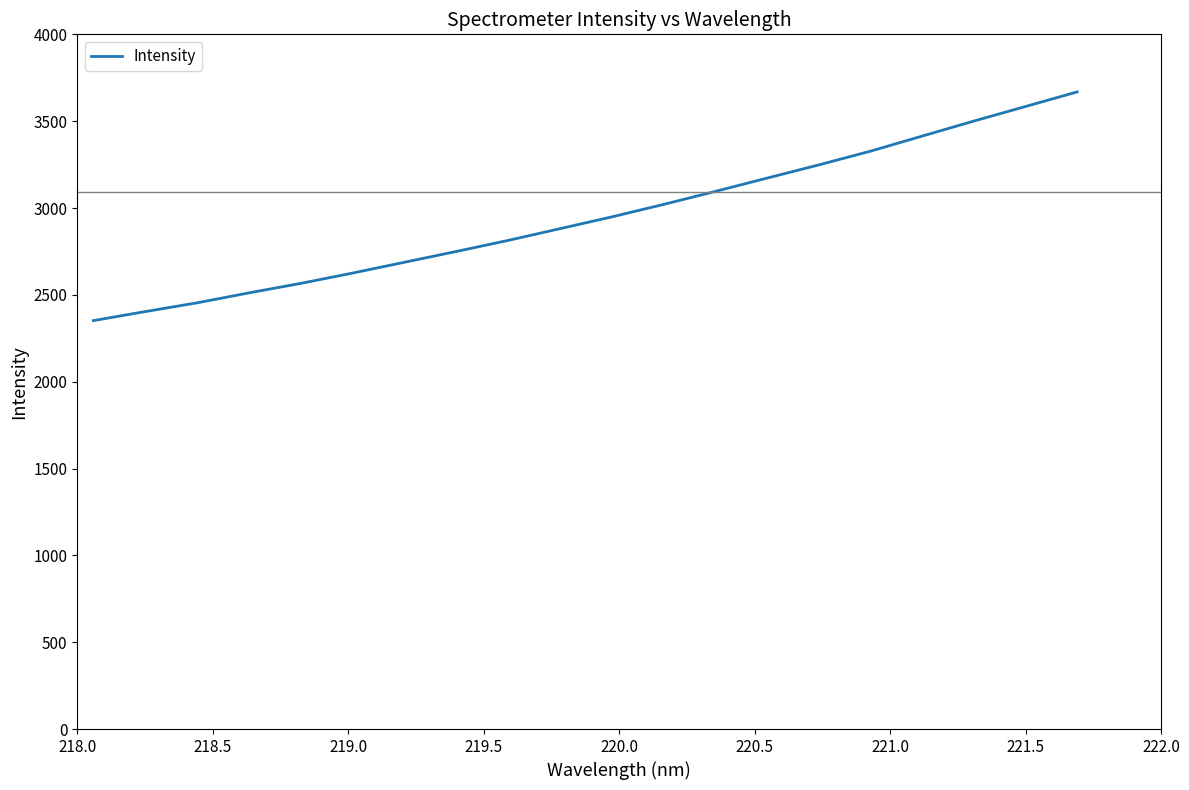

What is the difference between the maximum and minimum values?

1316.7